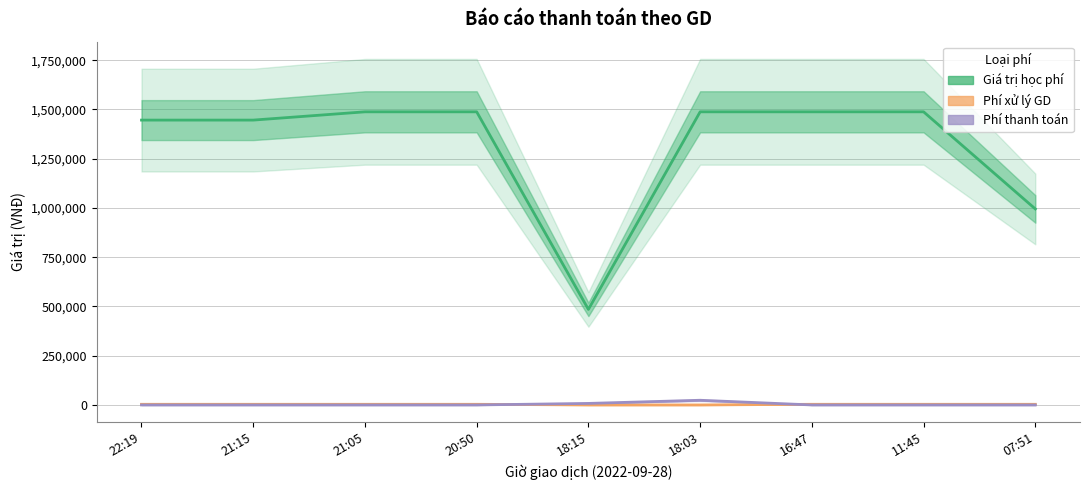

True or false: Phí xử lý GD and Giá trị học phí intersect in this chart.

False